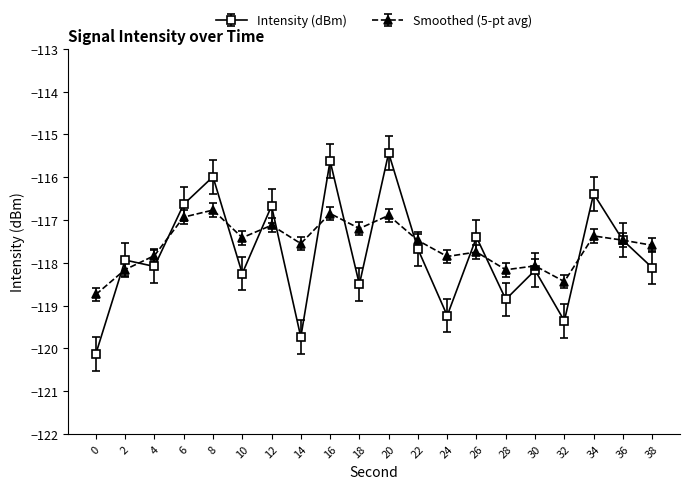

The value of Intensity (dBm) at 28 is -36.3. True or false?

False